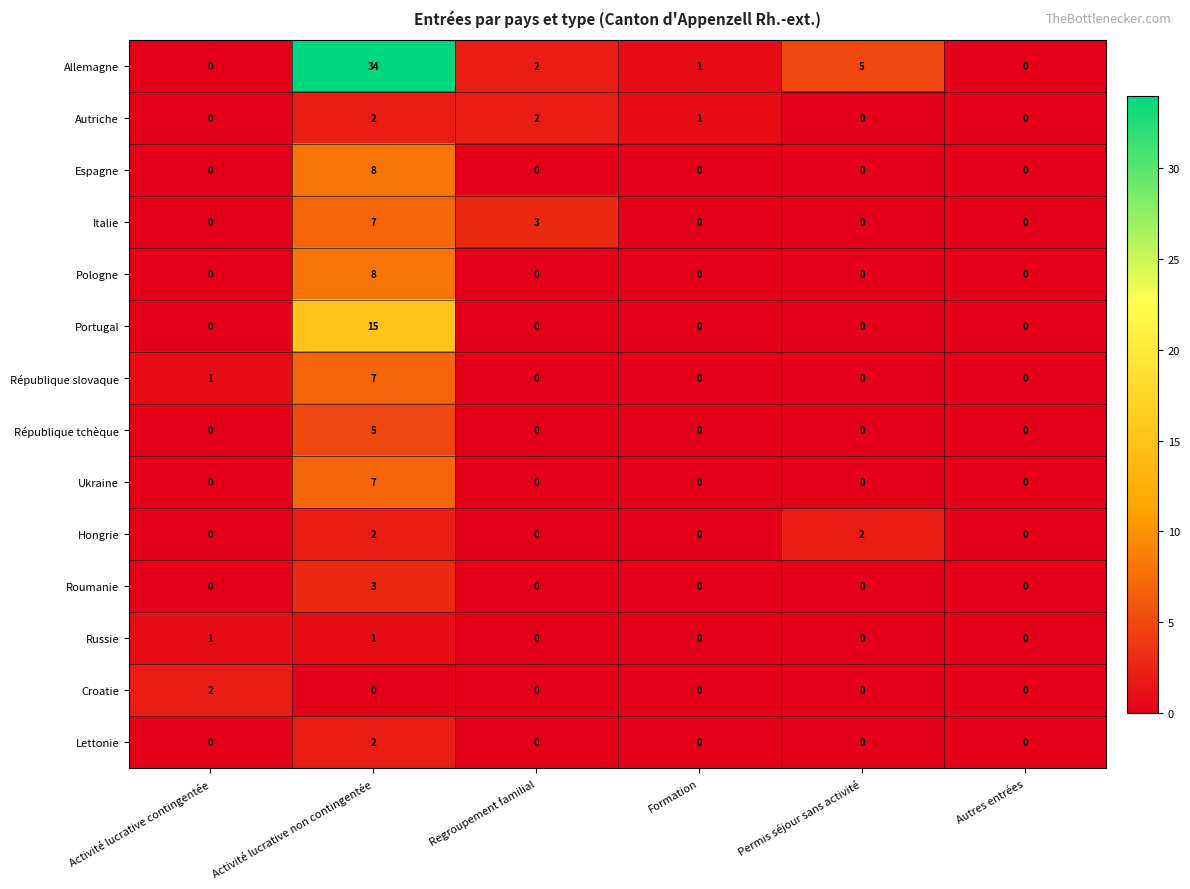

At which category is the sum across all series the highest?

Activité lucrative non contingentée